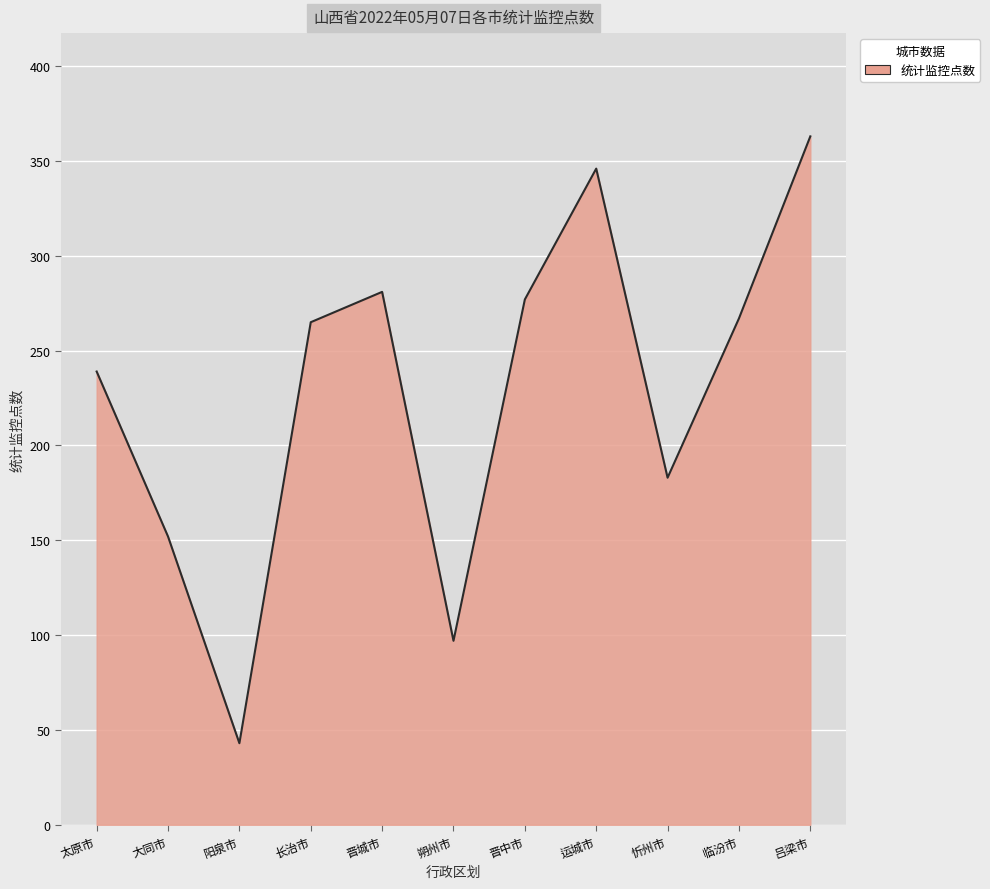

Reading left to right, what are all the values shown in this chart?

239	152	43	265	281	97	277	346	183	267	363